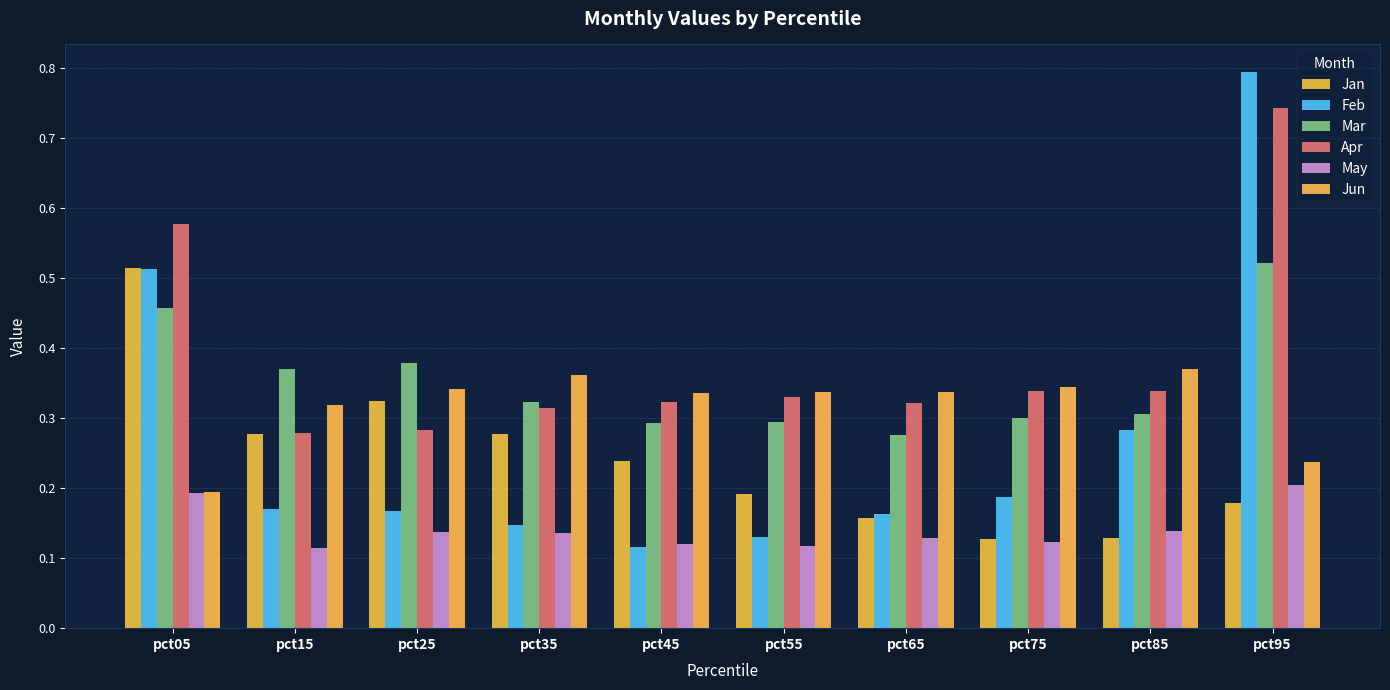

What are all the series names shown in the legend?

Jan, Feb, Mar, Apr, May, Jun